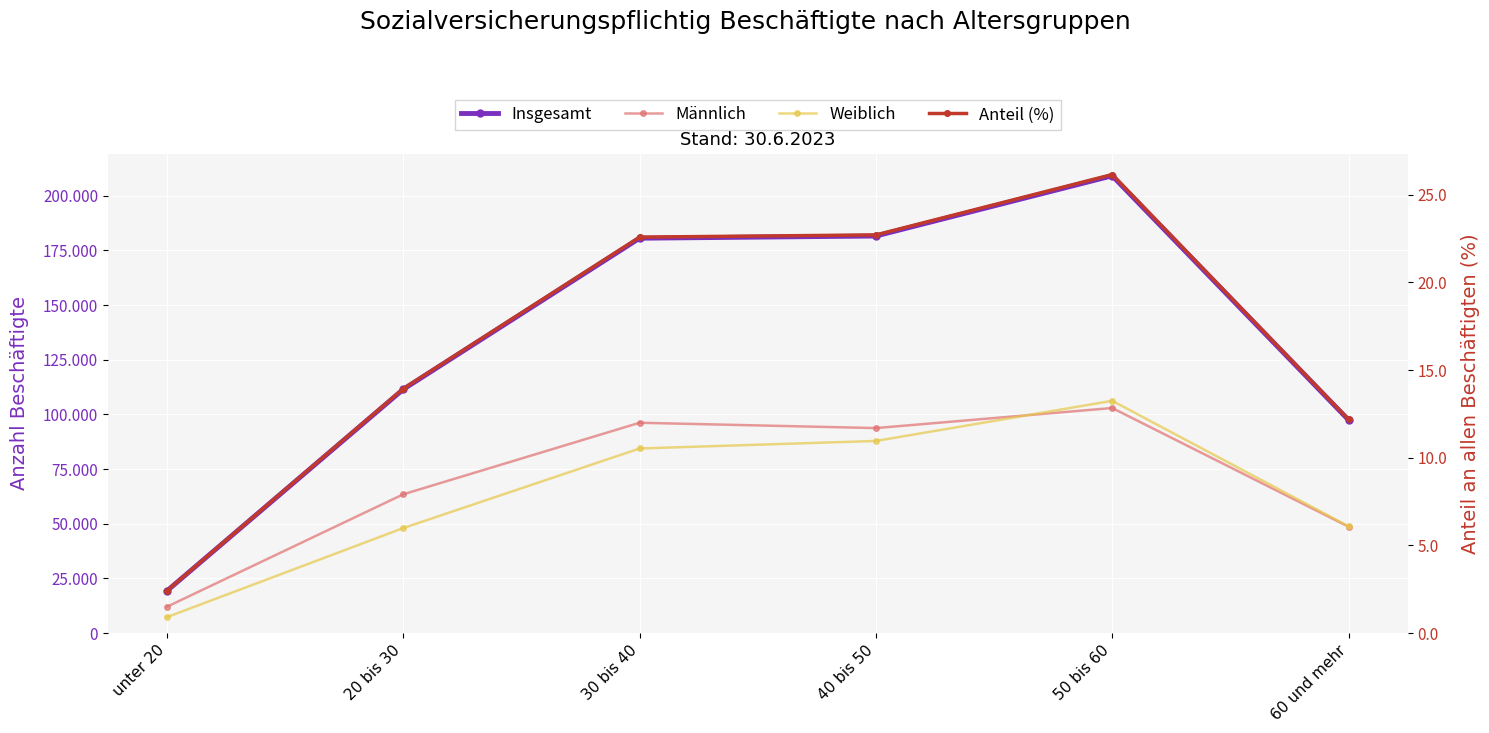

What is the total value across all series at unter 20?

38566.4